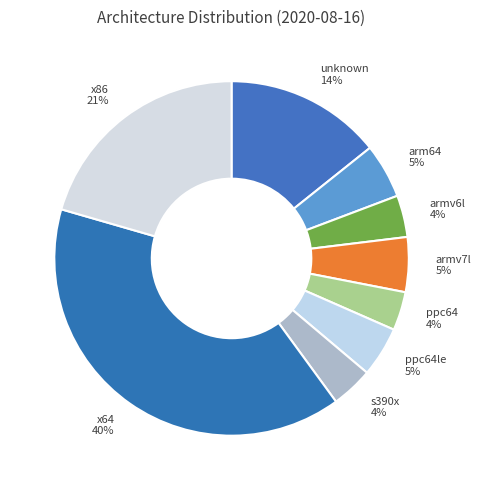

What percentage is the arm64 5% slice, to the nearest percent?

5%